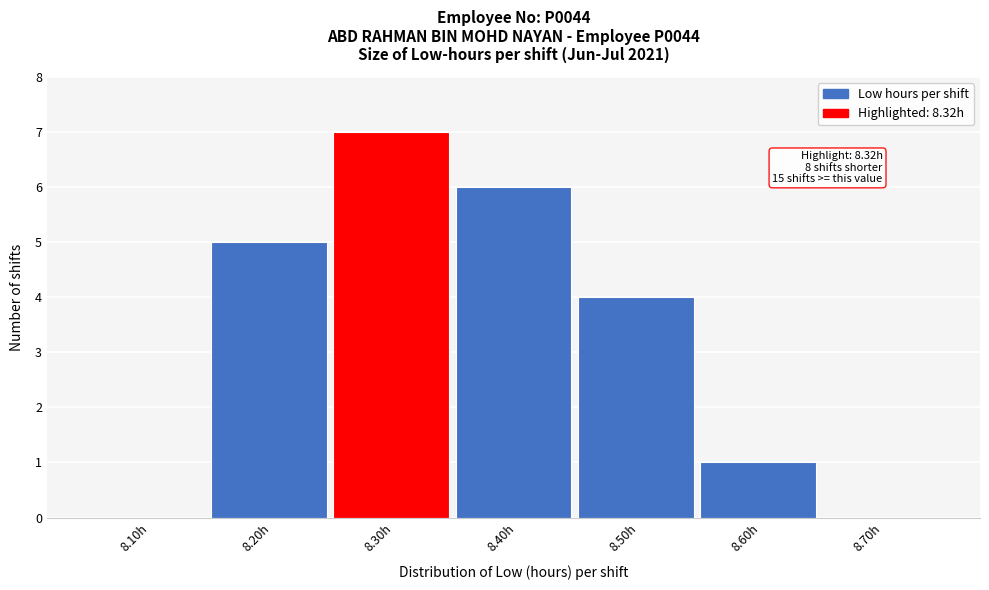

Reading right to left, list all the values displayed in this chart.

8.70h=0	8.60h=1	8.50h=4	8.40h=6	8.30h=7	8.20h=5	8.10h=0